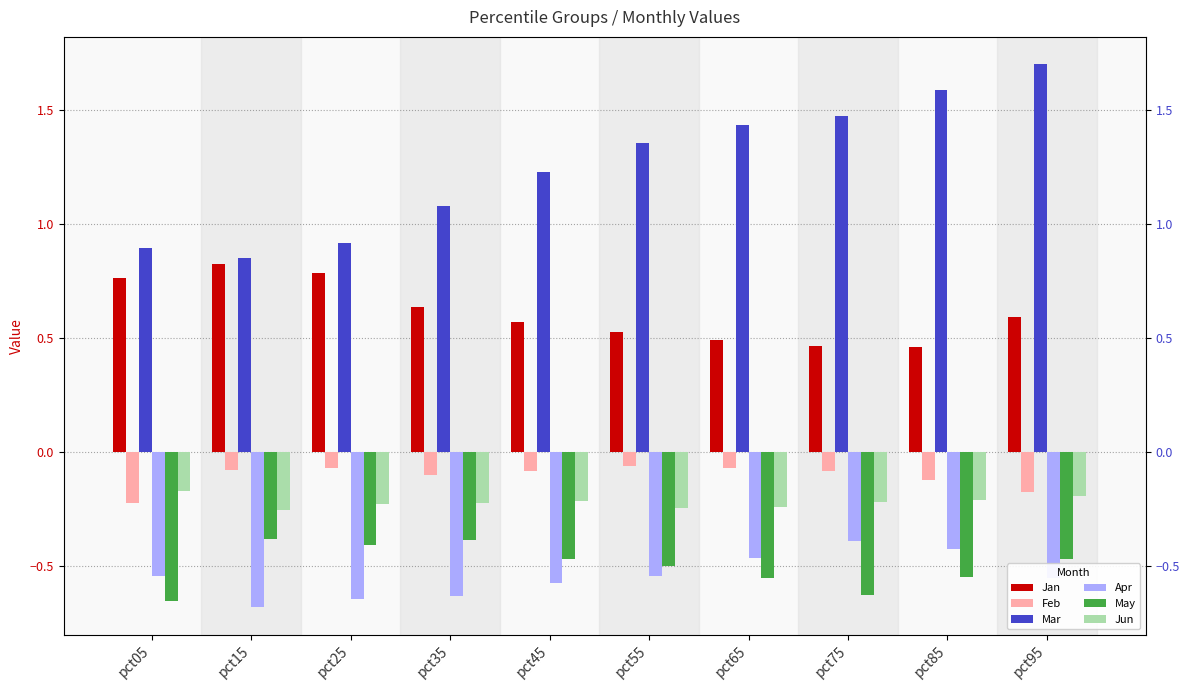

Reading left to right, what are all the values shown in this chart?

Jan: pct05=0.8	pct15=0.8	pct25=0.8	pct35=0.6	pct45=0.6	pct55=0.5	pct65=0.5	pct75=0.5	pct85=0.5	pct95=0.6
Feb: pct05=-0.2	pct15=-0.1	pct25=-0.1	pct35=-0.1	pct45=-0.1	pct55=-0.1	pct65=-0.1	pct75=-0.1	pct85=-0.1	pct95=-0.2
Mar: pct05=0.9	pct15=0.9	pct25=0.9	pct35=1.1	pct45=1.2	pct55=1.4	pct65=1.4	pct75=1.5	pct85=1.6	pct95=1.7
Apr: pct05=-0.5	pct15=-0.7	pct25=-0.6	pct35=-0.6	pct45=-0.6	pct55=-0.5	pct65=-0.5	pct75=-0.4	pct85=-0.4	pct95=-0.6
May: pct05=-0.7	pct15=-0.4	pct25=-0.4	pct35=-0.4	pct45=-0.5	pct55=-0.5	pct65=-0.6	pct75=-0.6	pct85=-0.6	pct95=-0.5
Jun: pct05=-0.2	pct15=-0.3	pct25=-0.2	pct35=-0.2	pct45=-0.2	pct55=-0.2	pct65=-0.2	pct75=-0.2	pct85=-0.2	pct95=-0.2